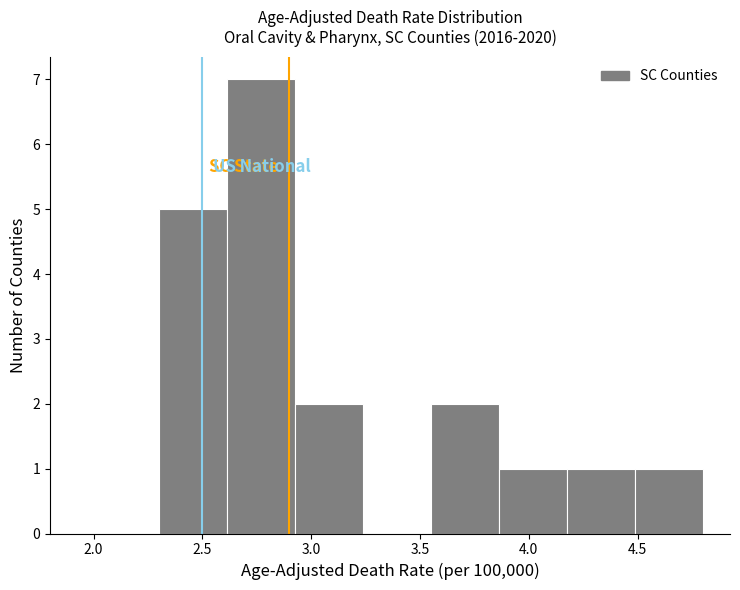

Over which range of the x-axis is the bar tallest?

2.60 to 2.95